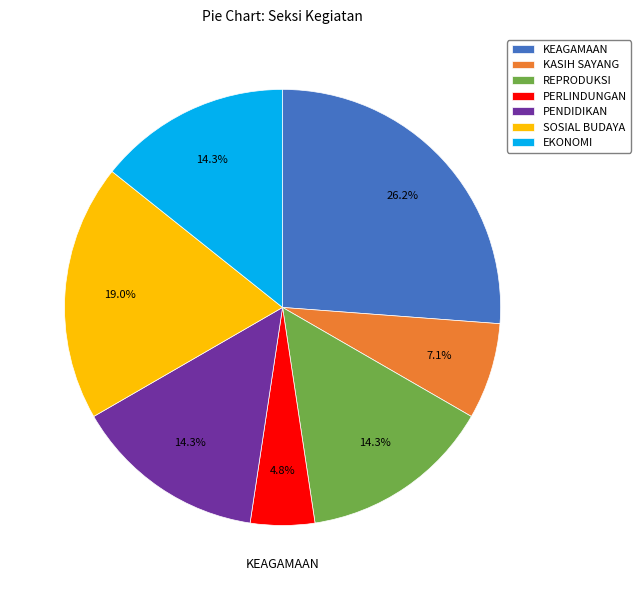

Which slice is the largest?

KEAGAMAAN